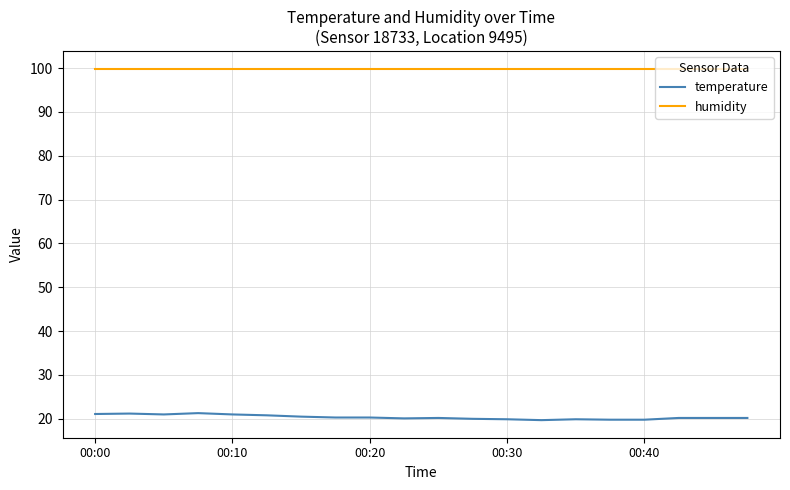

What is the maximum value shown in the chart?

99.9